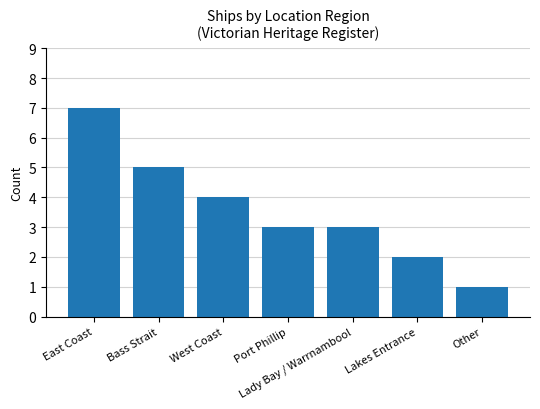

Approximately how many times larger is the value at Lady Bay / Warrnambool compared to Port Phillip?

1.0